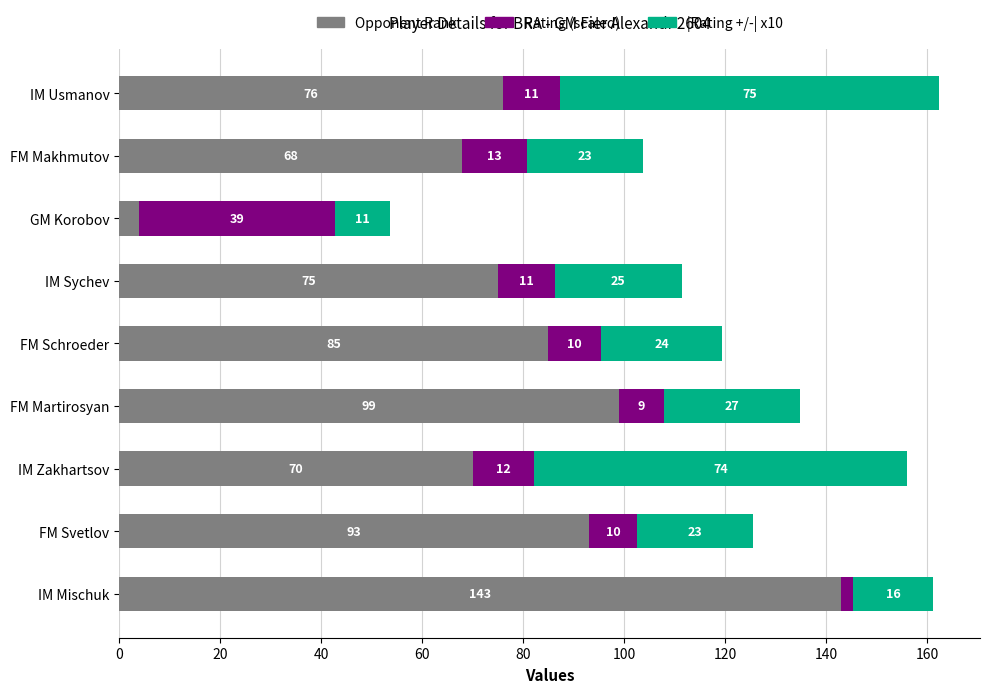

What is the lowest value of the Opponent Rank series?

4.0